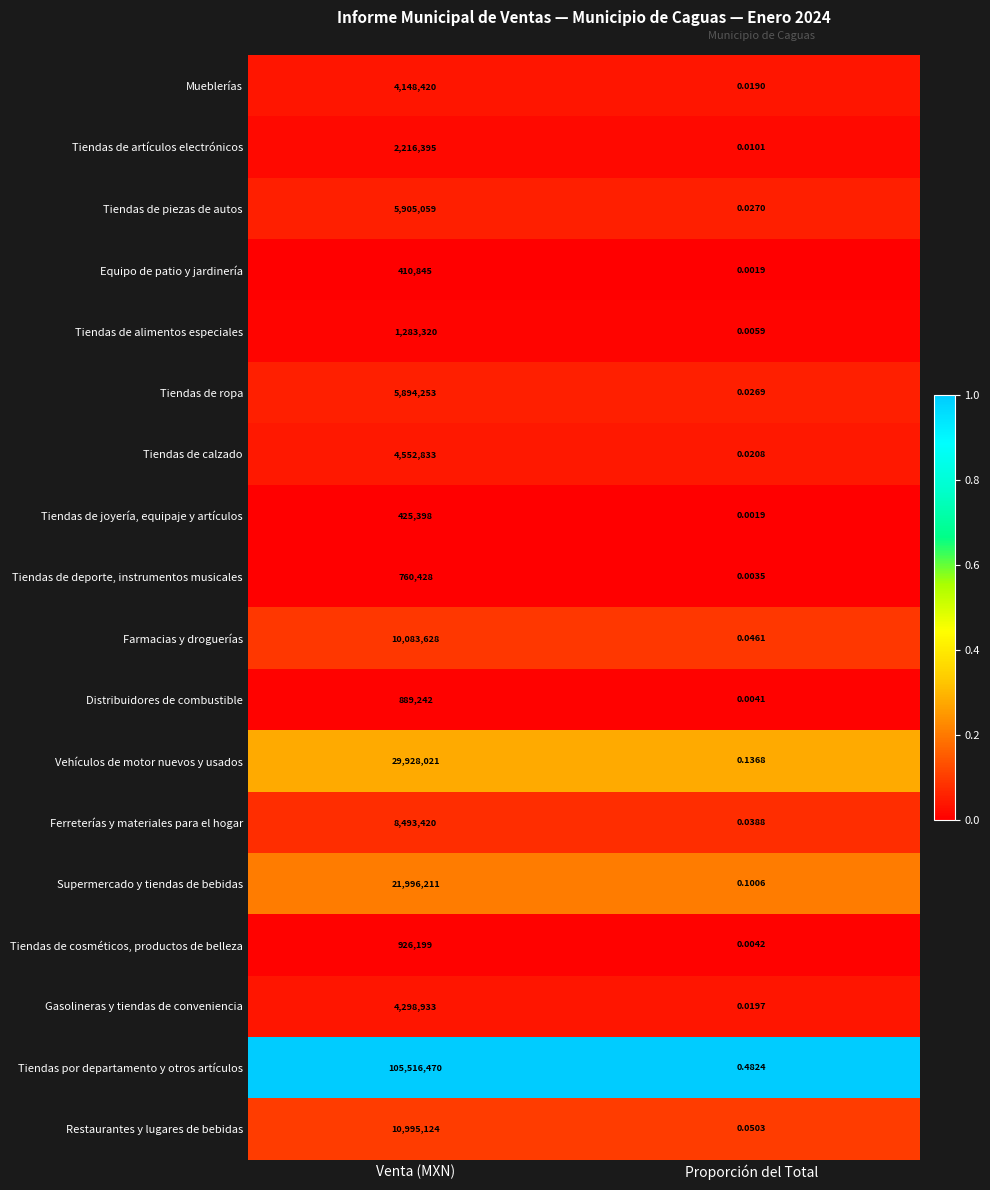

At which label is Tiendas de joyería, equipaje y artículos closest to 212699?

Proporción del Total